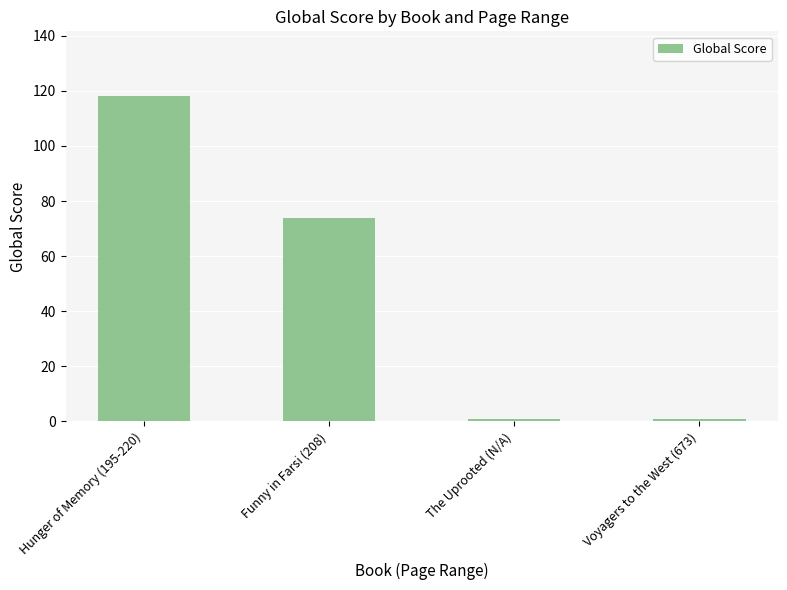

What is the ratio of the value at Voyagers to the West (673) to the value at The Uprooted (N/A)?

1.0